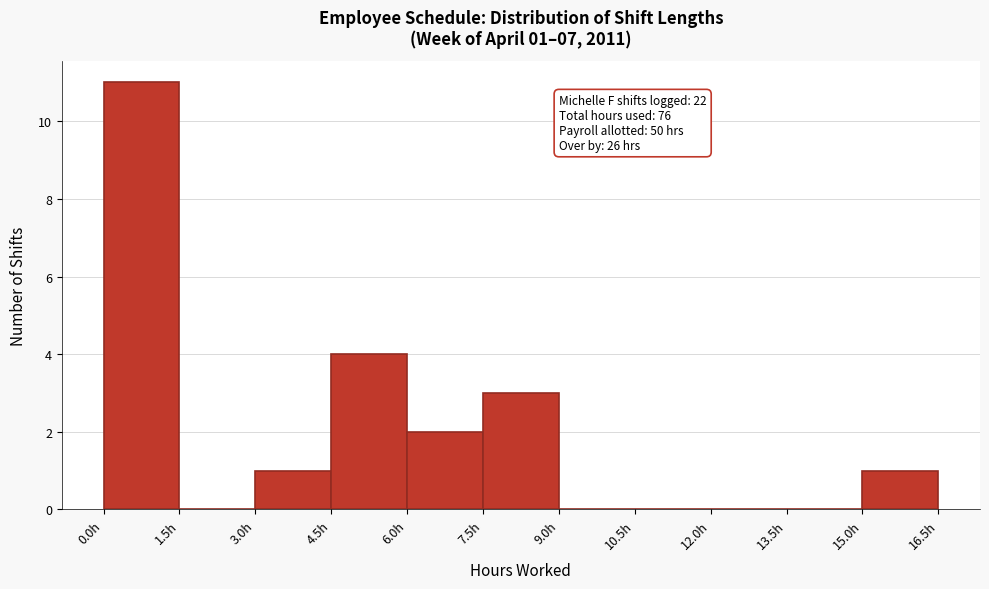

Over which range of the x-axis is the bar tallest?

0.0 to 1.5